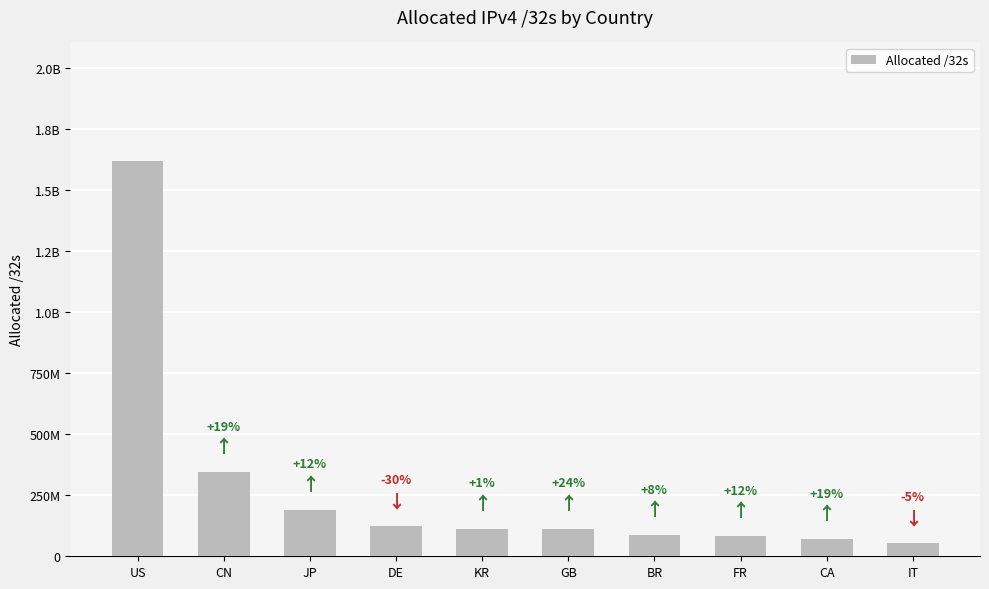

Does the chart contain any negative values?

No